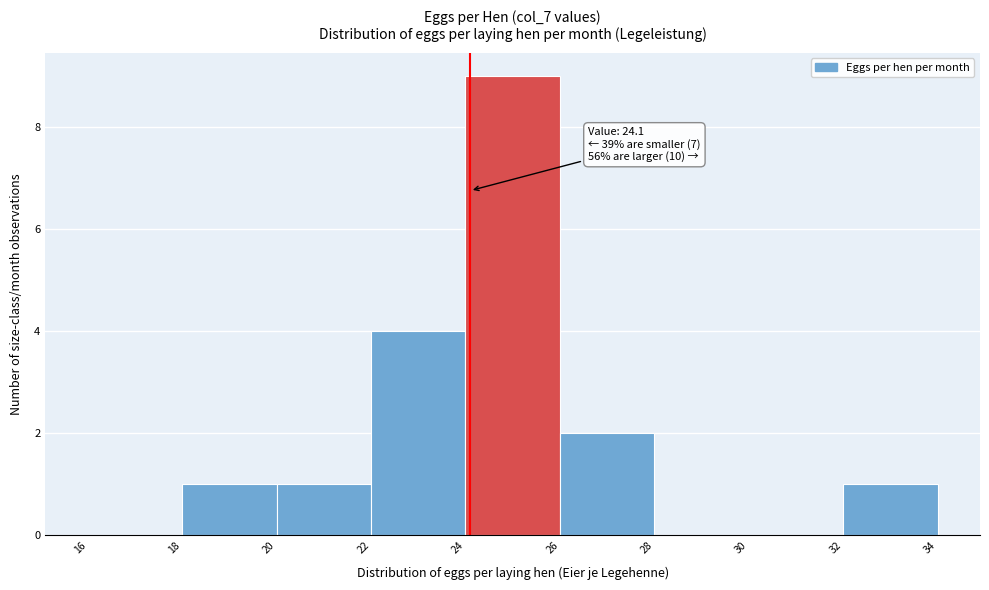

Which range on the x-axis has the tallest bar?

24 to 26